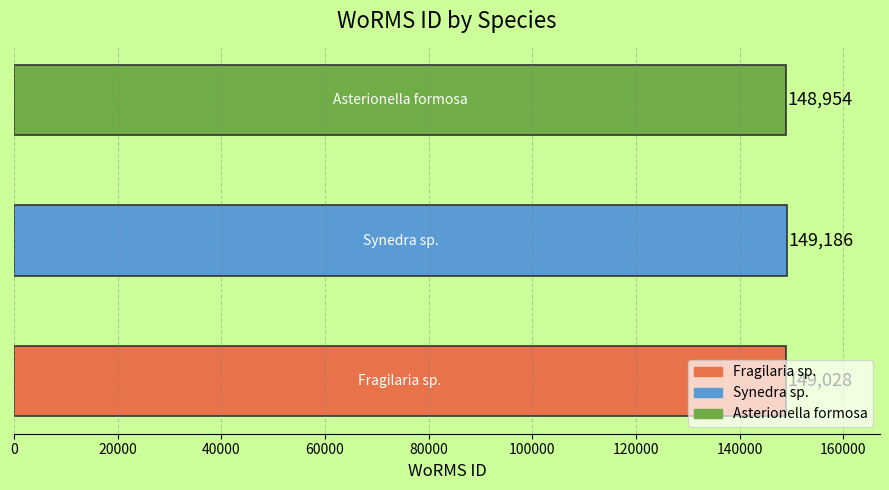

What is the maximum value shown in the chart?

149186